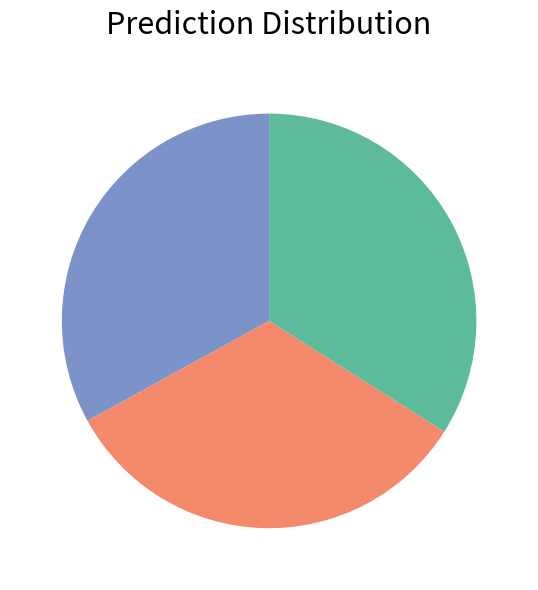

Is there any slice that represents more than half of the pie?

No